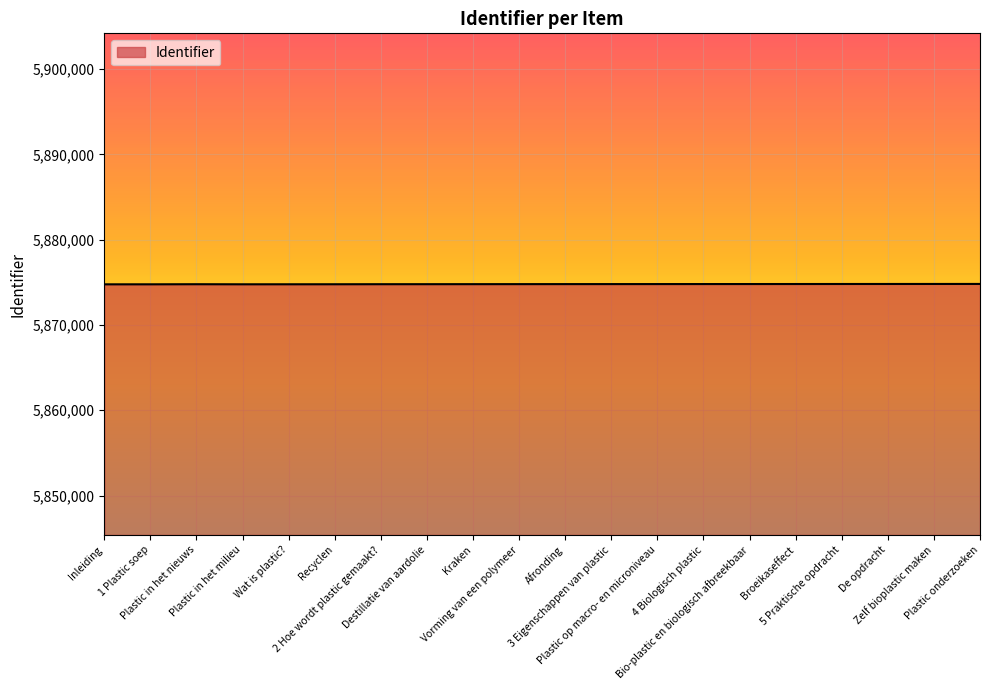

What is the greatest value displayed?

5874805